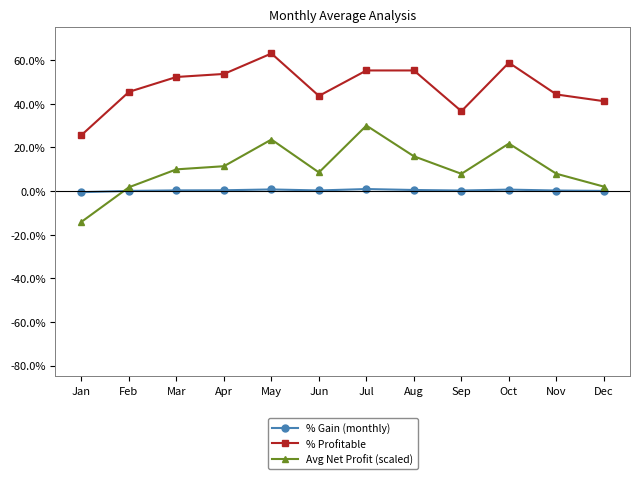

What is the maximum value shown in the chart?

63.0